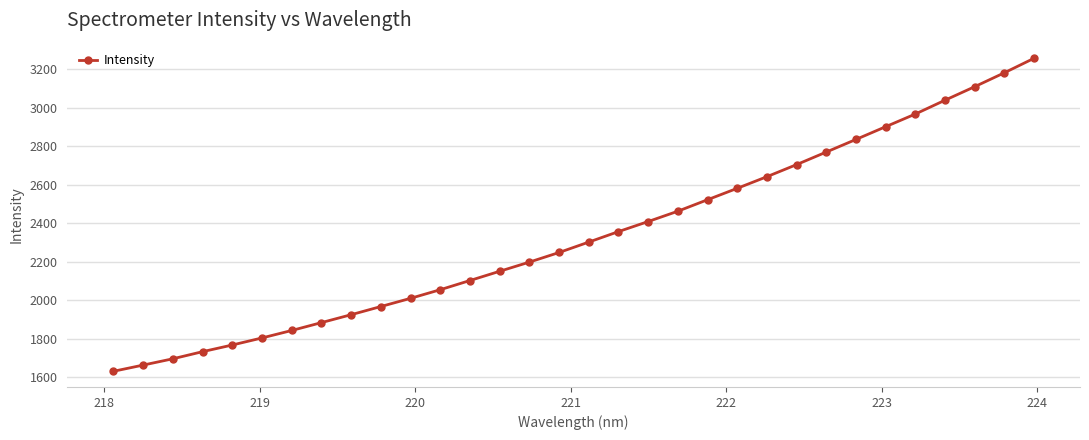

What is the value of the 28th point from the left?

2967.1